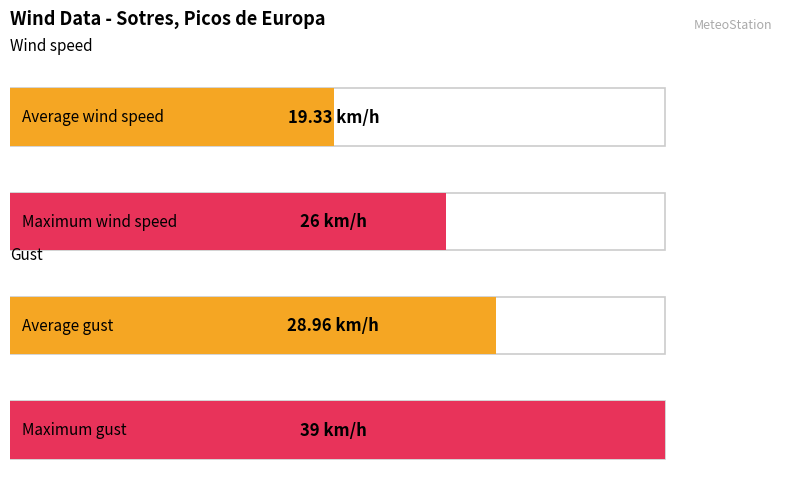

What is the highest value of the Gust (km/h) series?

39